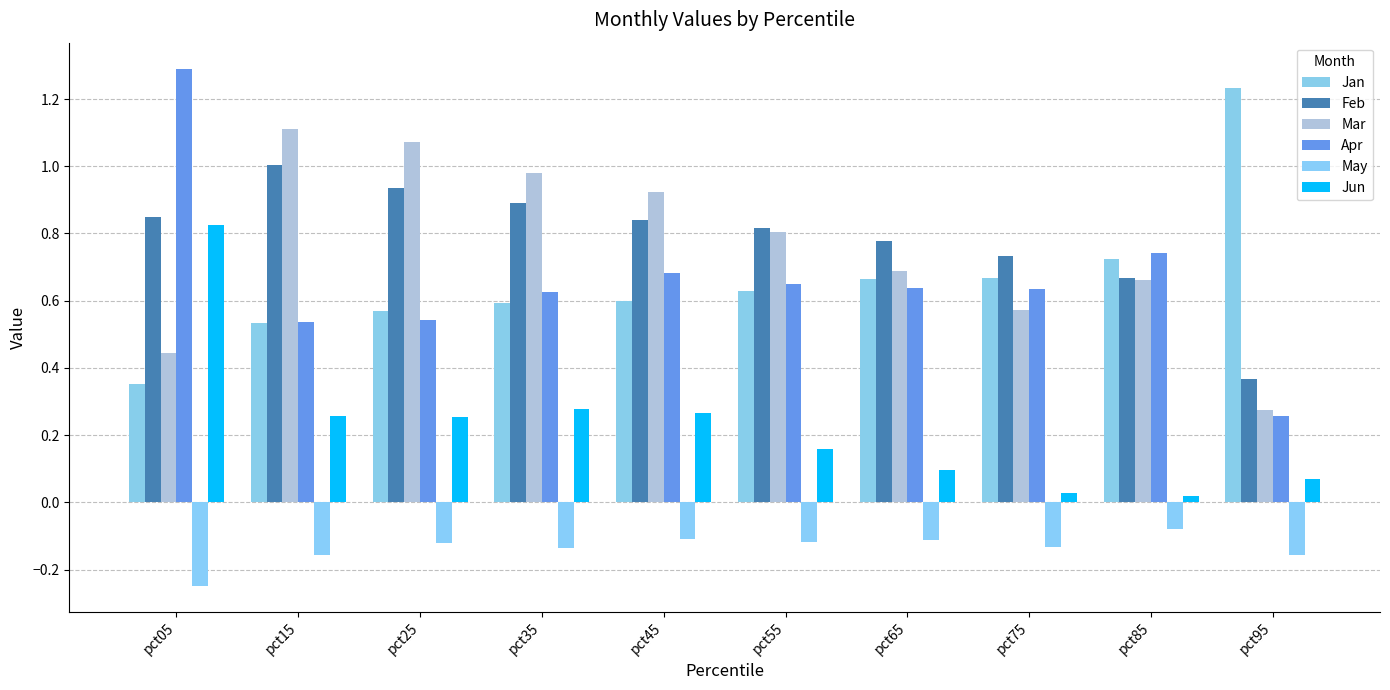

What is the value of the Mar bar at the 1st from the left?

0.4